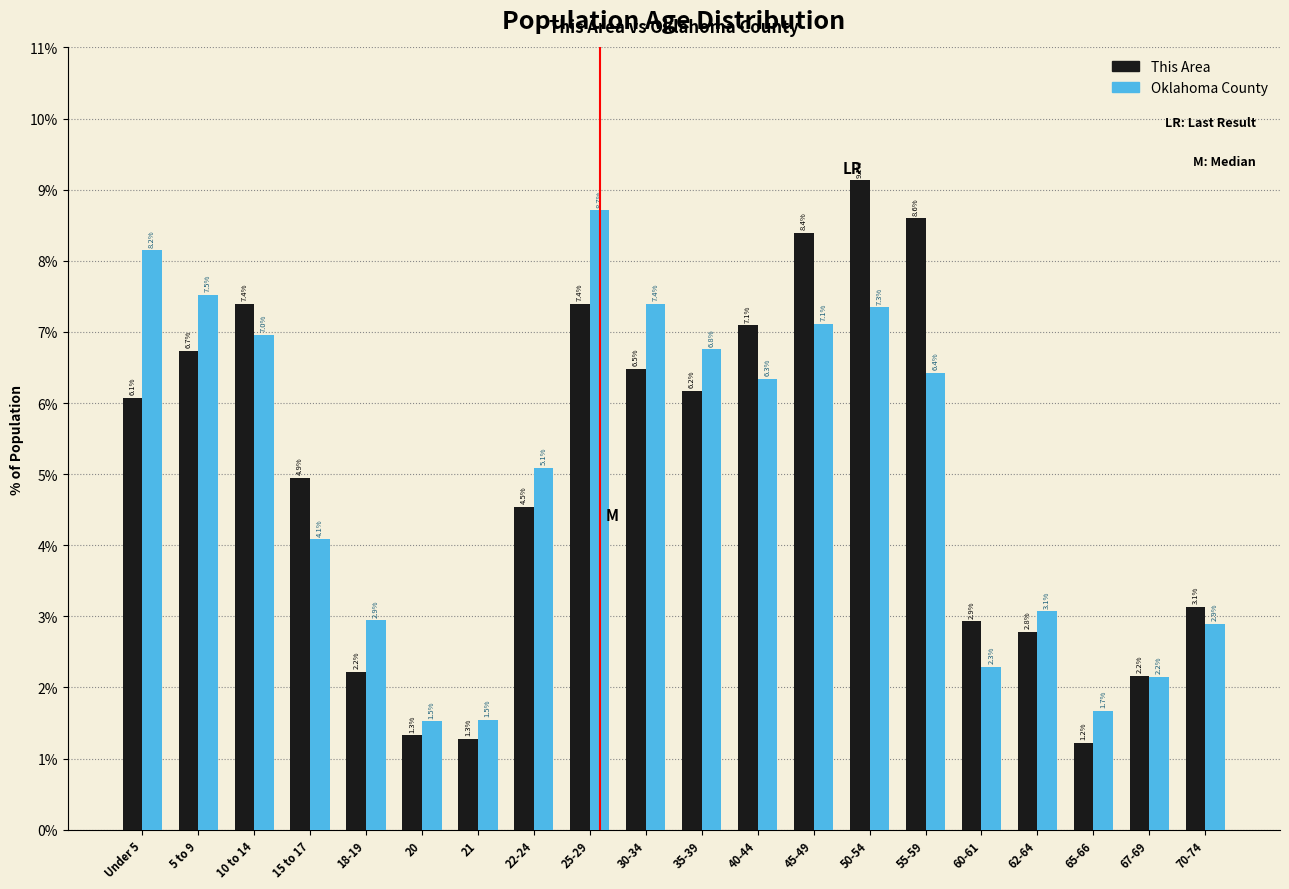

Reading left to right, extract all data points from this chart.

This Area: 6.1	6.7	7.4	4.9	2.2	1.3	1.3	4.5	7.4	6.5	6.2	7.1	8.4	9.1	8.6	2.9	2.8	1.2	2.2	3.1
Oklahoma County: 8.2	7.5	7.0	4.1	2.9	1.5	1.5	5.1	8.7	7.4	6.8	6.3	7.1	7.3	6.4	2.3	3.1	1.7	2.2	2.9